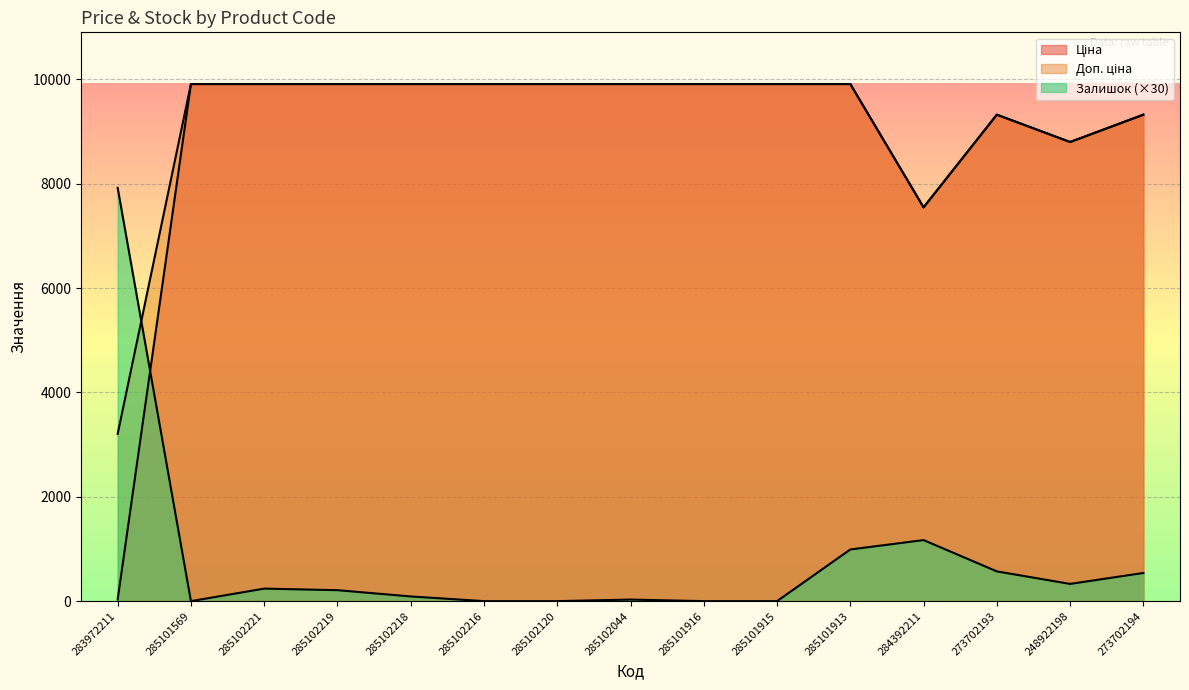

Is it true that Залишок equals 330.0 at 248922198?

True